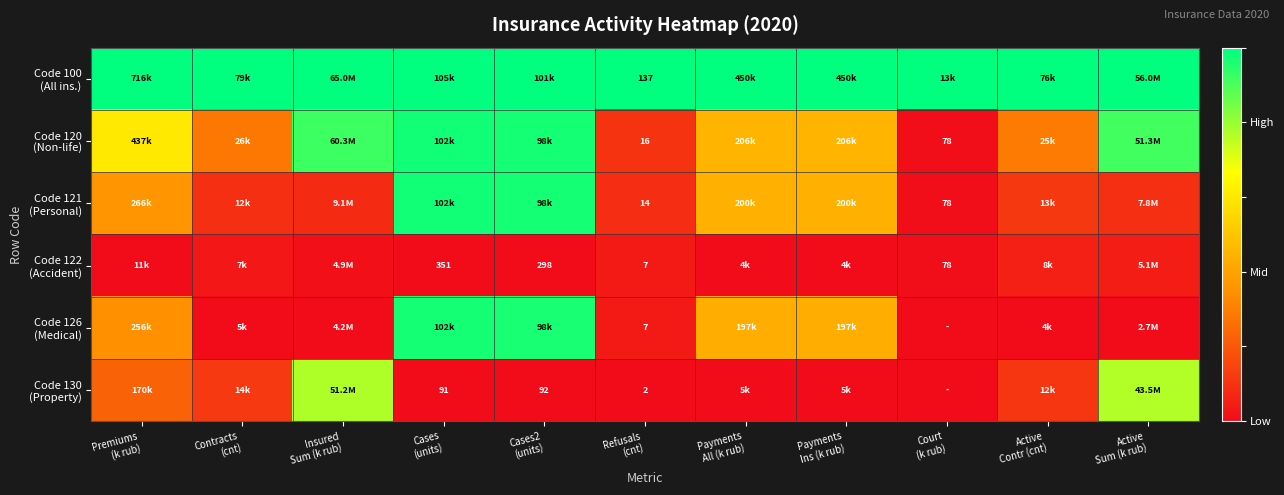

True or false: Code 121 (Personal) has a value of 0.1 at Payments Ins (k rub).

False